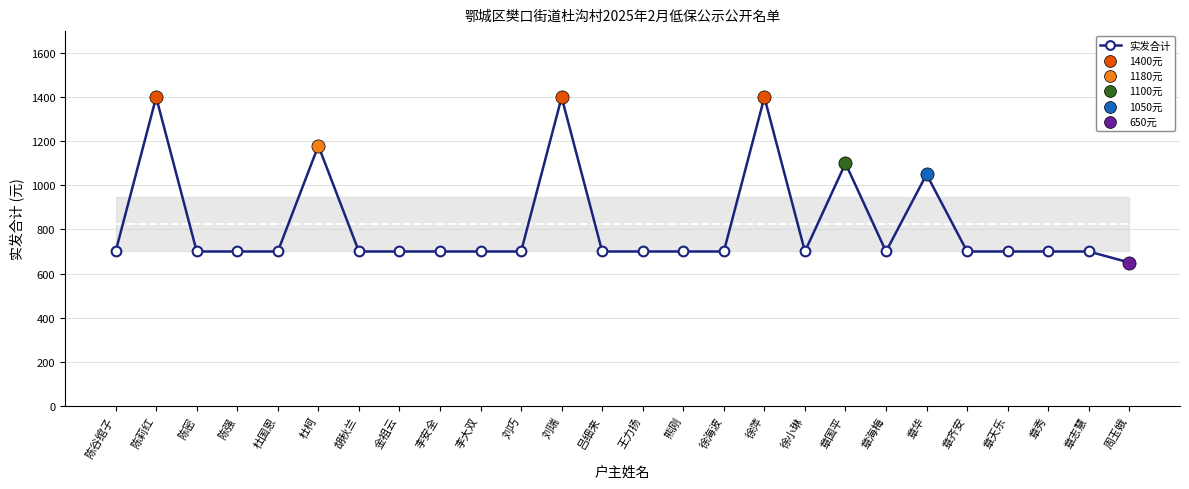

What is the change in value from 刘瑞 to 章秀?

-700